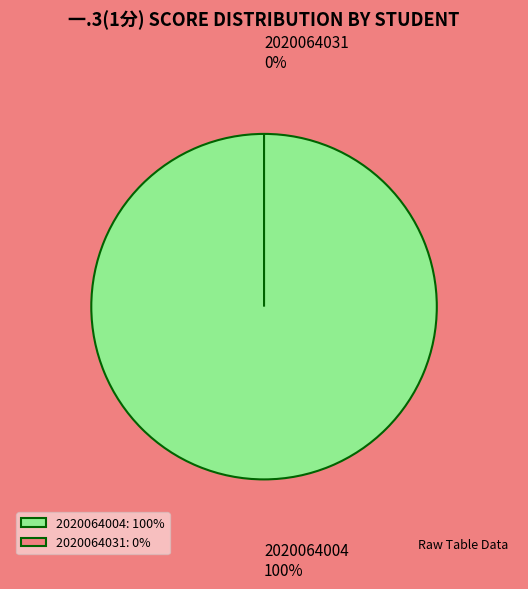

Combined, what portion of the pie is 2020064004 and 2020064031?

100.0%